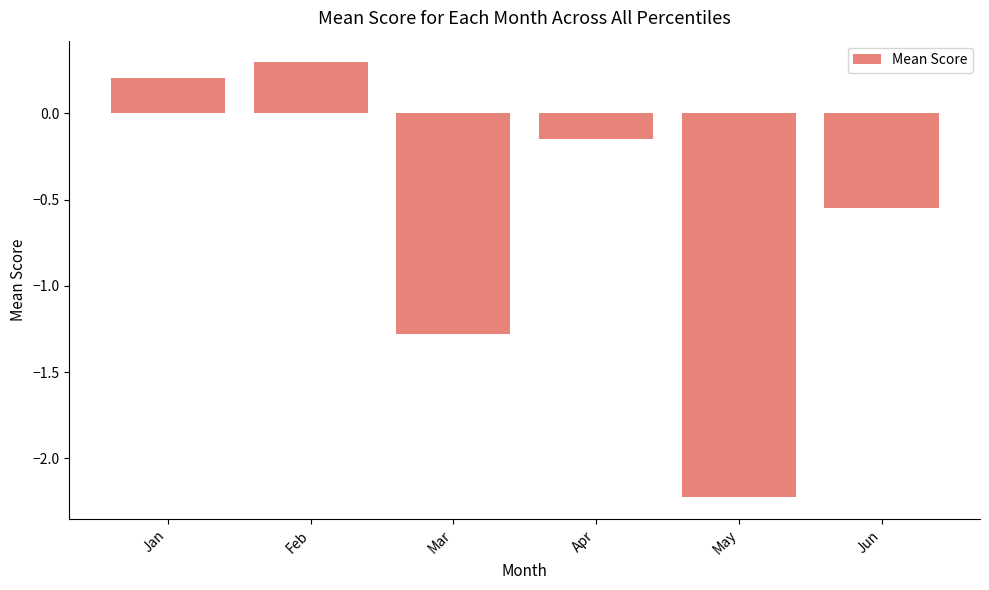

List the labels in order of value, smallest first.

May, Mar, Jun, Apr, Jan, Feb